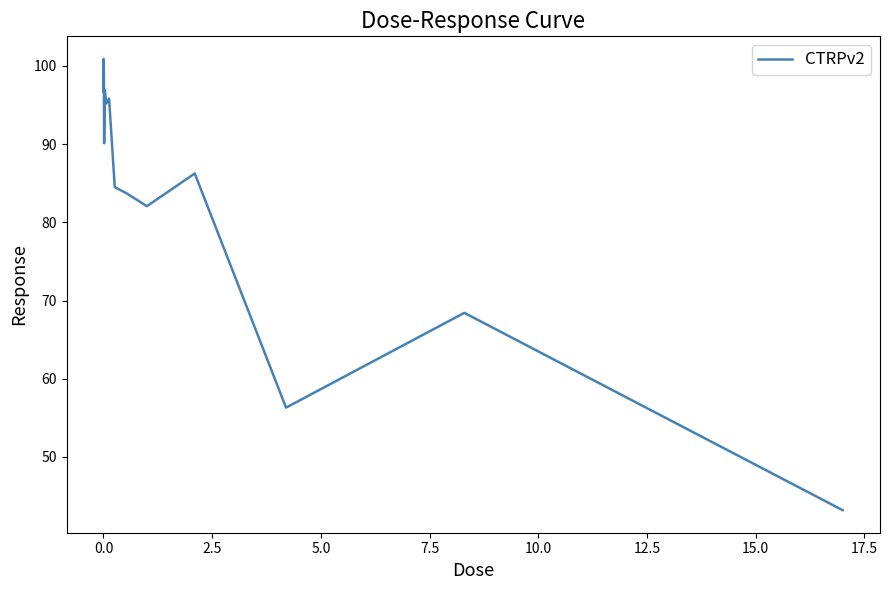

What is the sum of all values?

1280.6